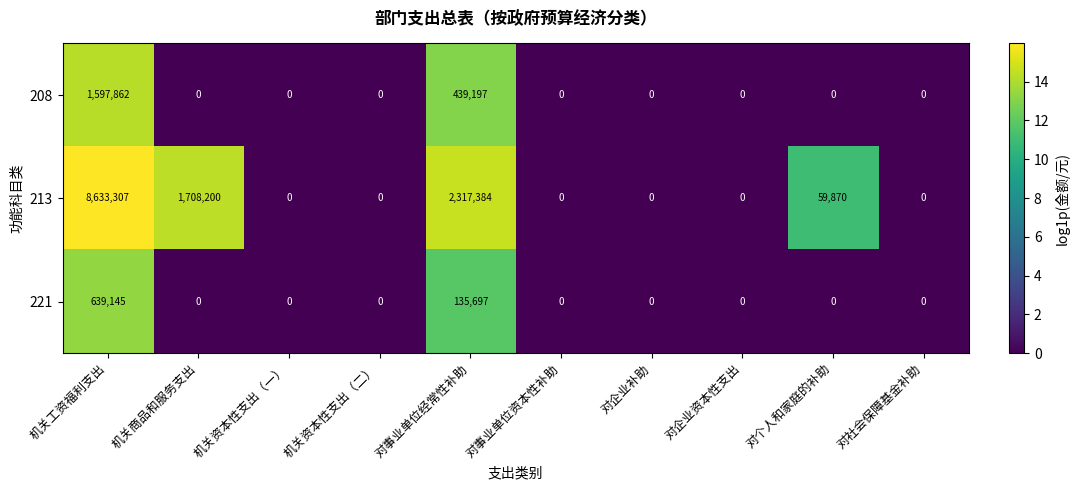

Which series has the largest total across all categories?

213